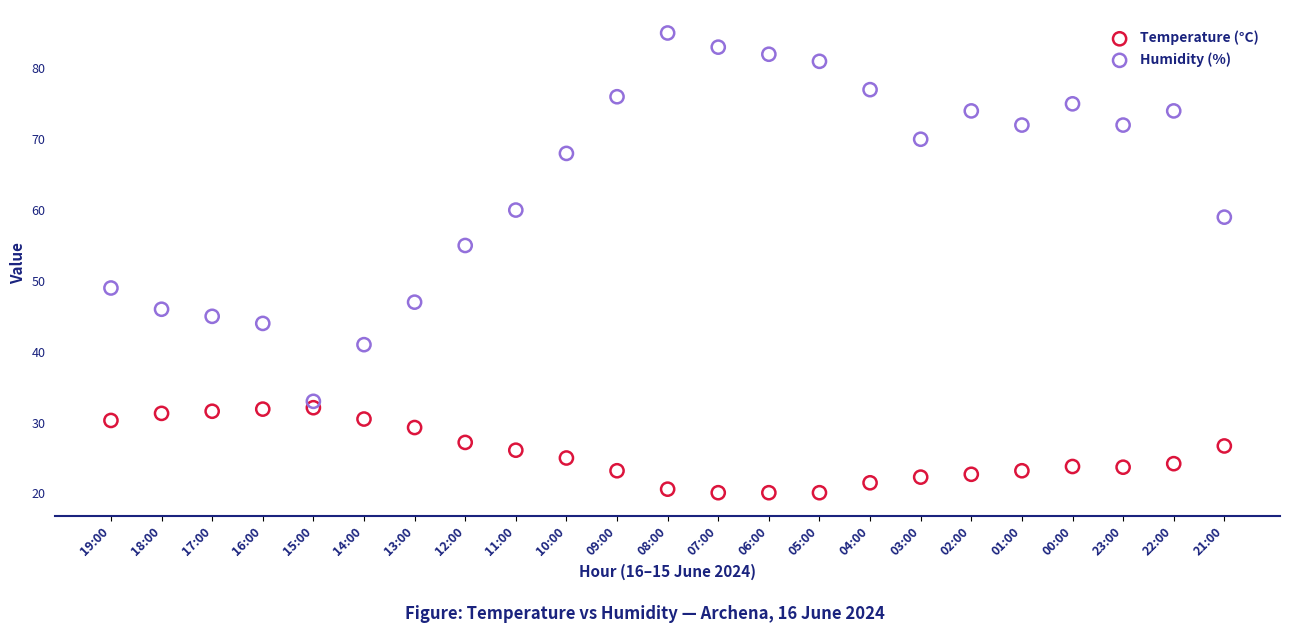

Which series contains the lowest Y value?

Temperature (°C)